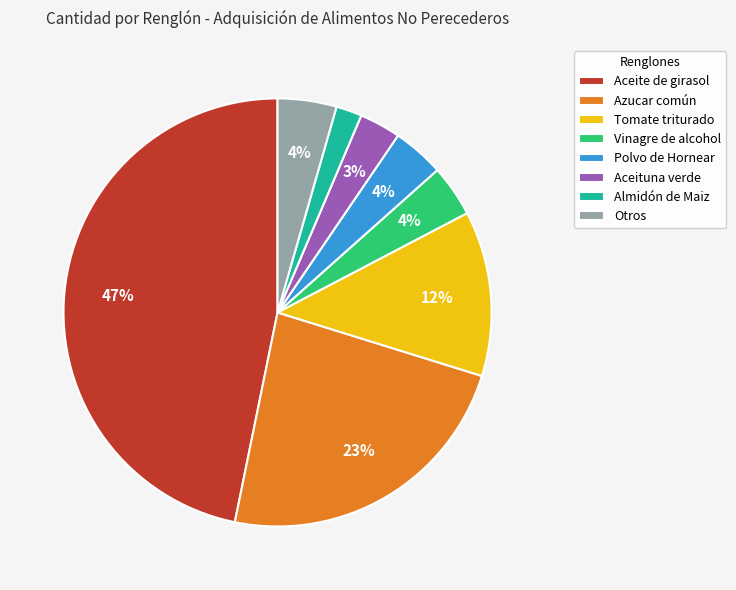

Is it true that Otros is 12% of the pie?

False